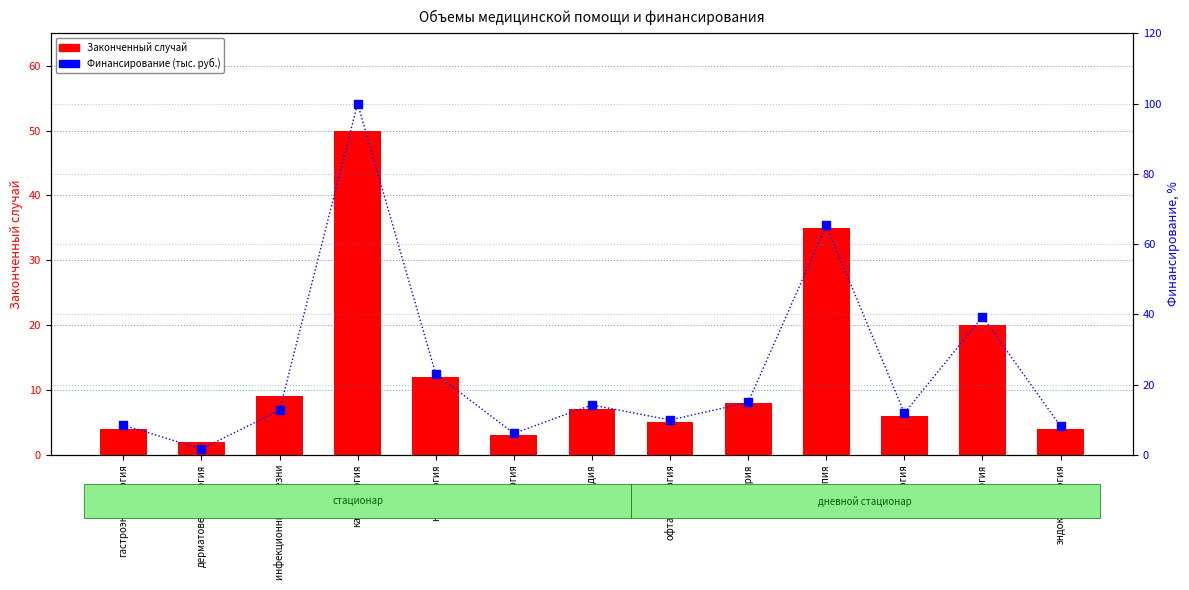

Which series contains the lowest Y value?

Финансирование (тыс. руб.)